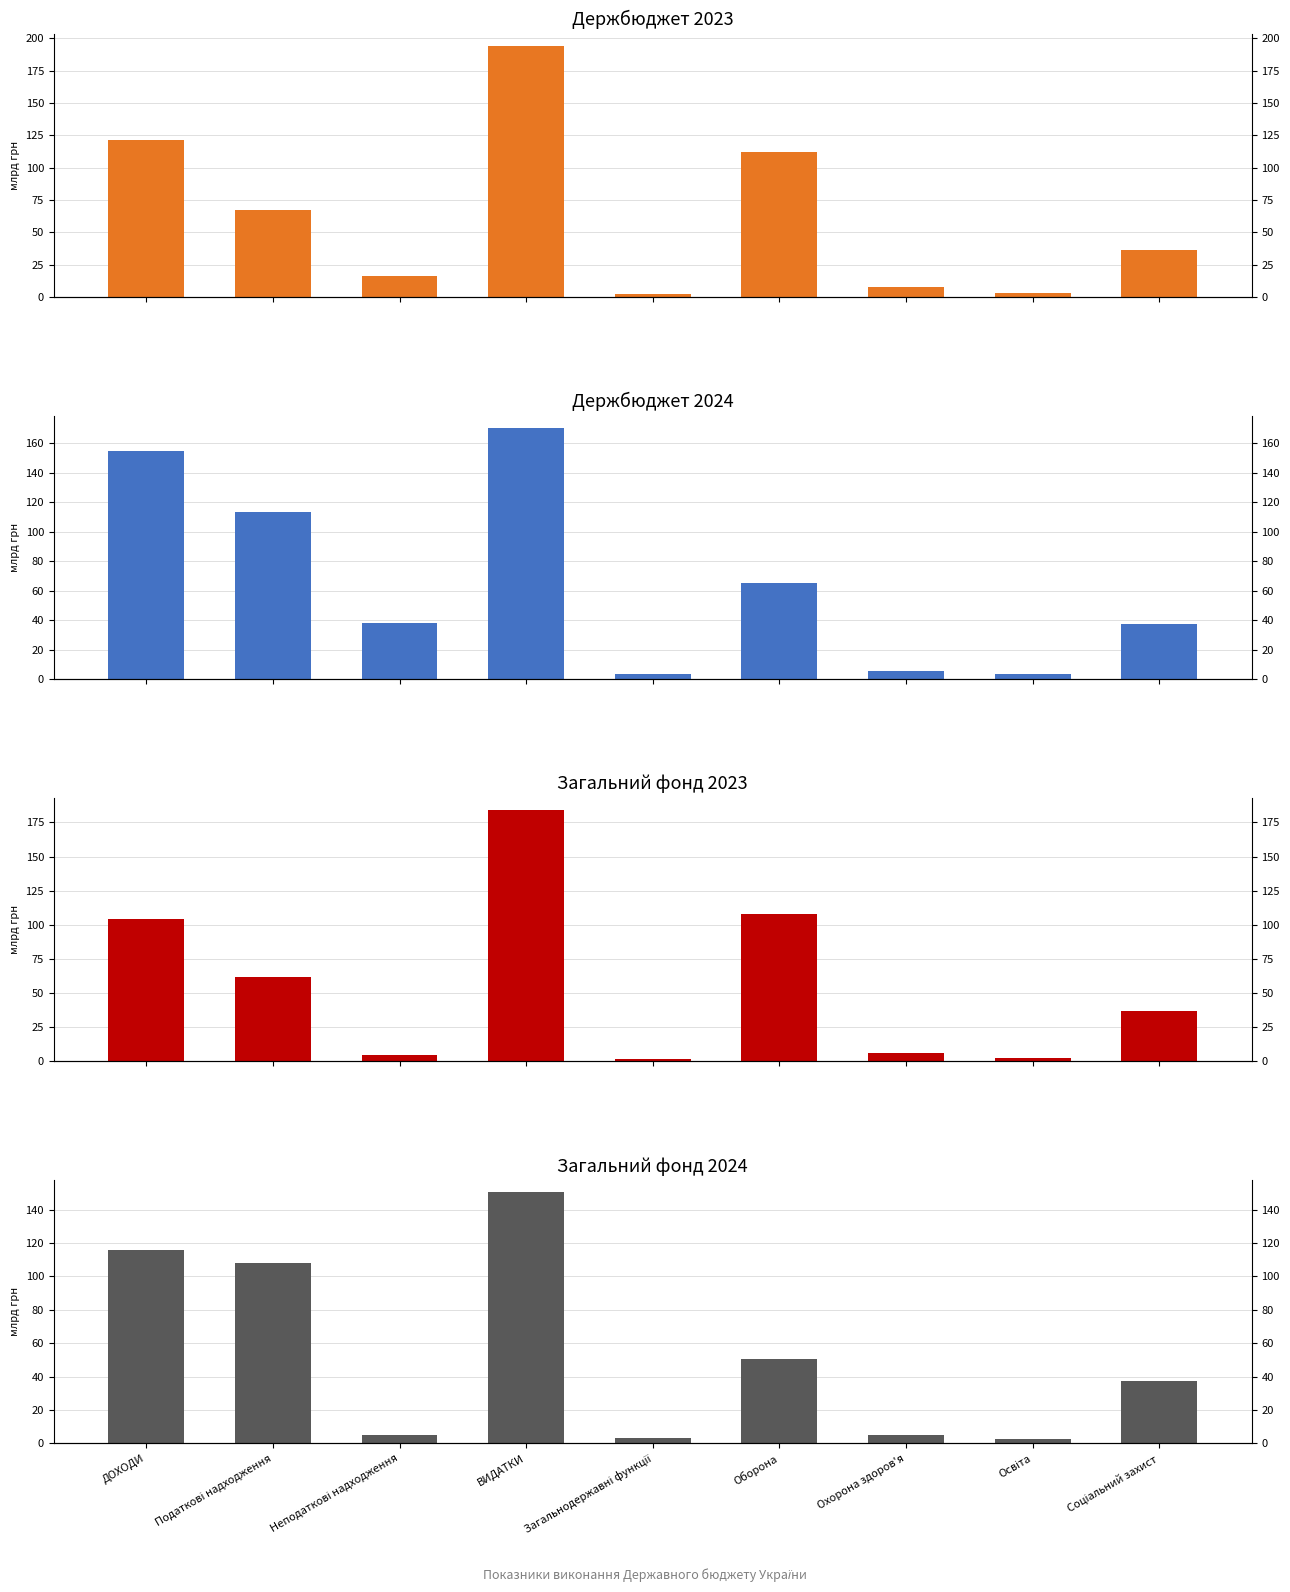

Which series has the widest spread of values?

Держбюджет 2023